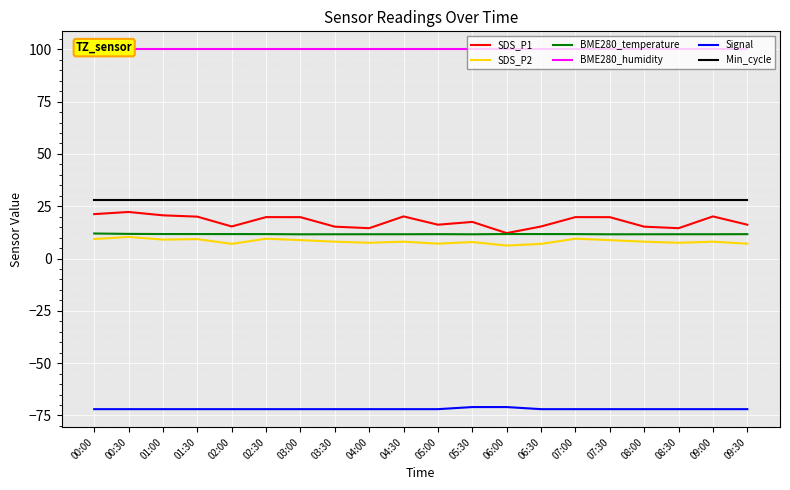

What is the difference between the maximum and second lowest values in the Signal series?

1.0